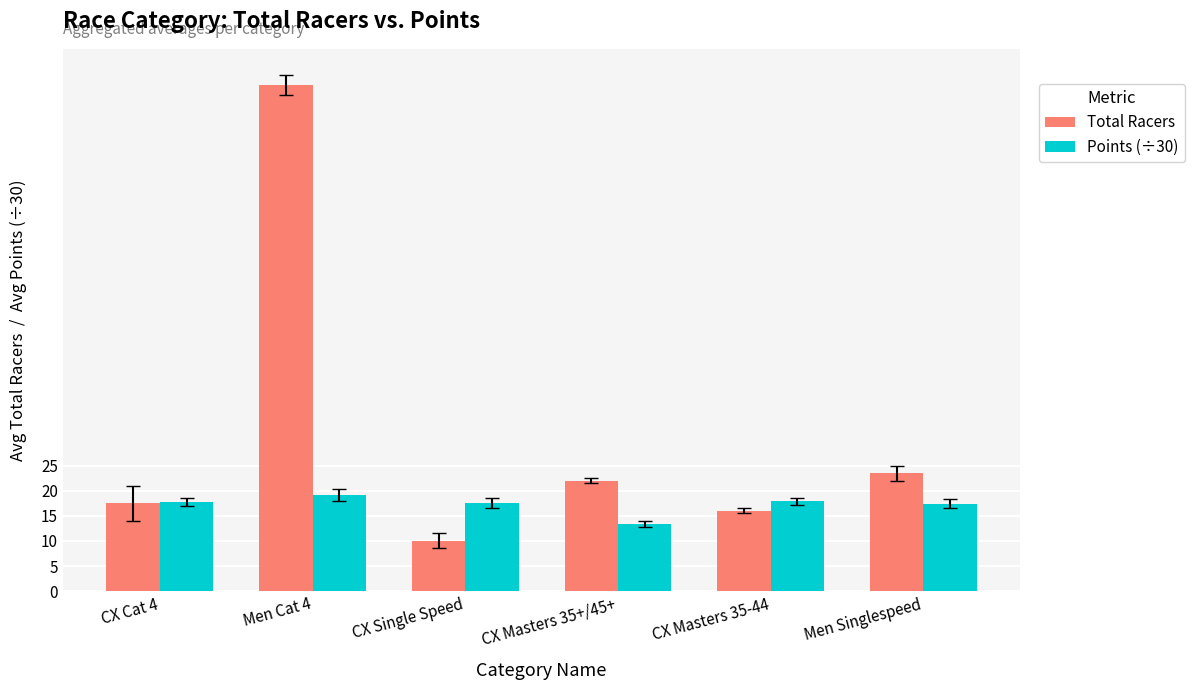

What is the approximate value of Total Racers at Men Cat 4?

101.0